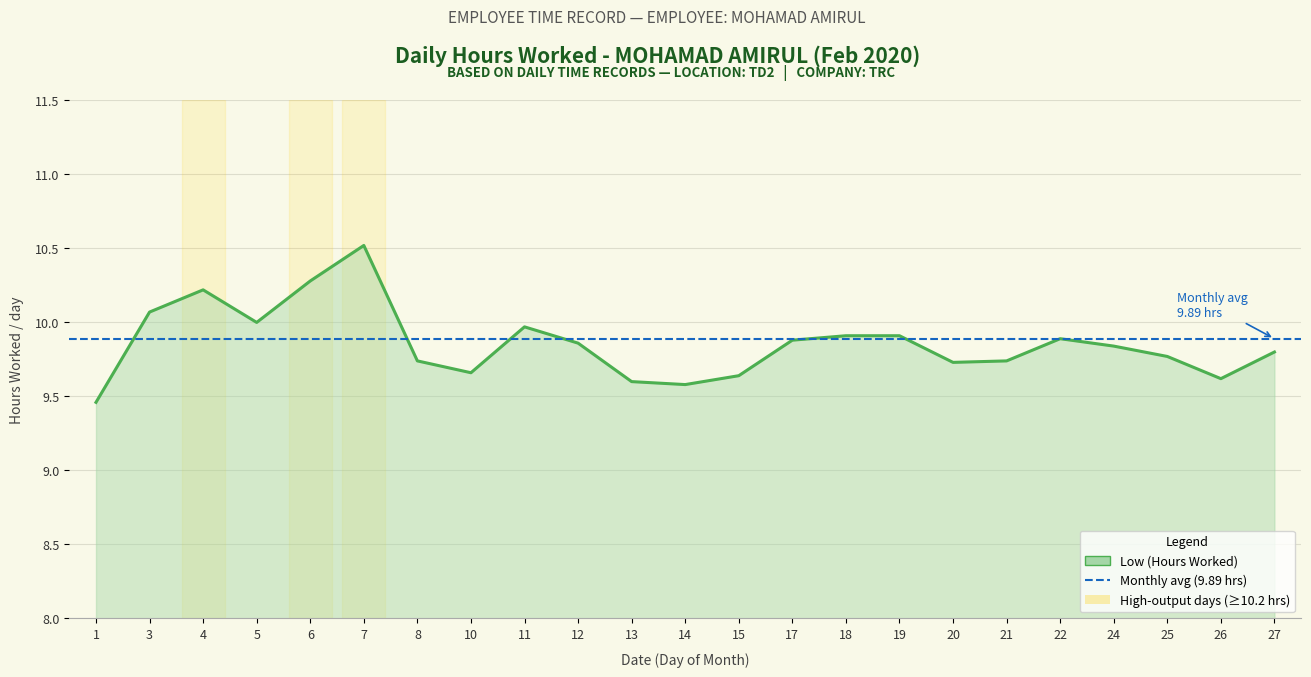

How many points are lower than both their immediate neighbors (excluding endpoints)?

5